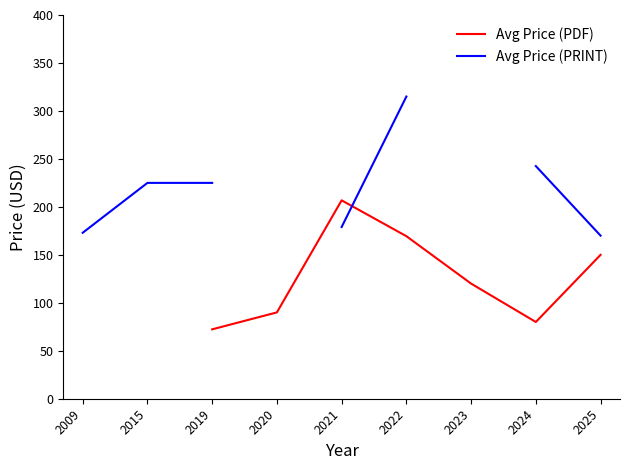

Which label corresponds to the largest value in the chart?

2022